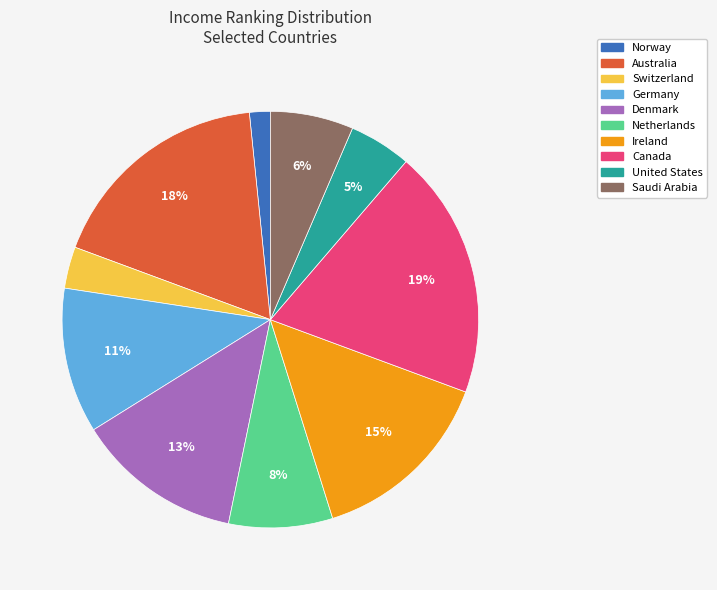

True or false: Norway accounts for 2% of the total.

True